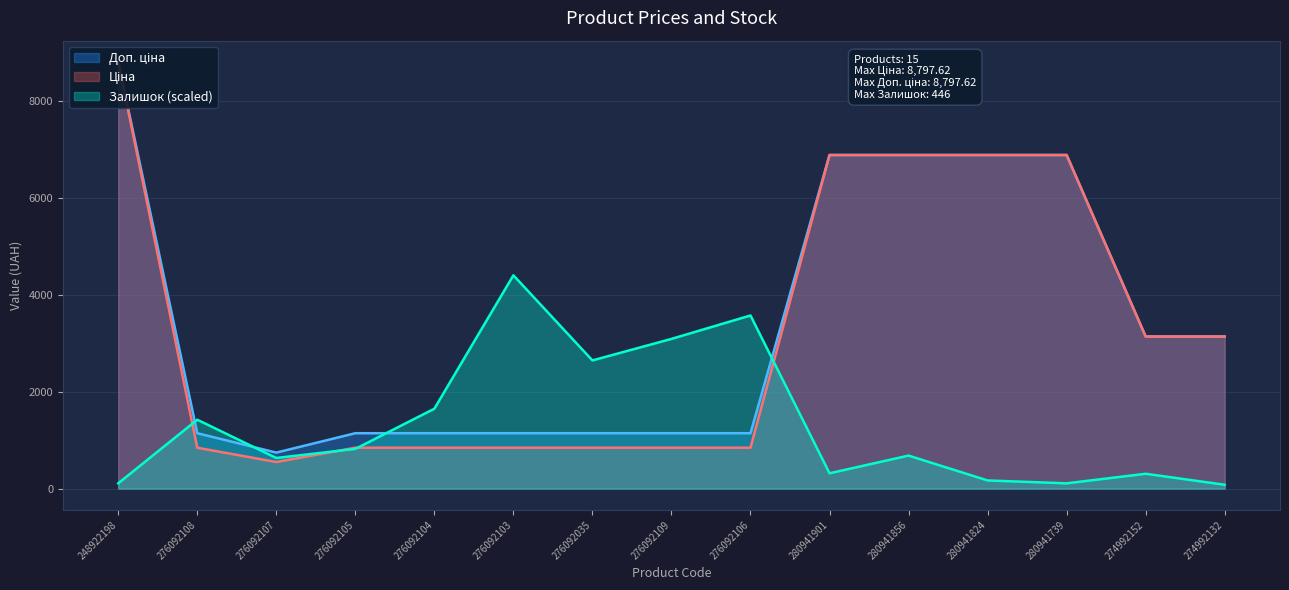

Where is Ціна nearest to the value 4672?

274992152